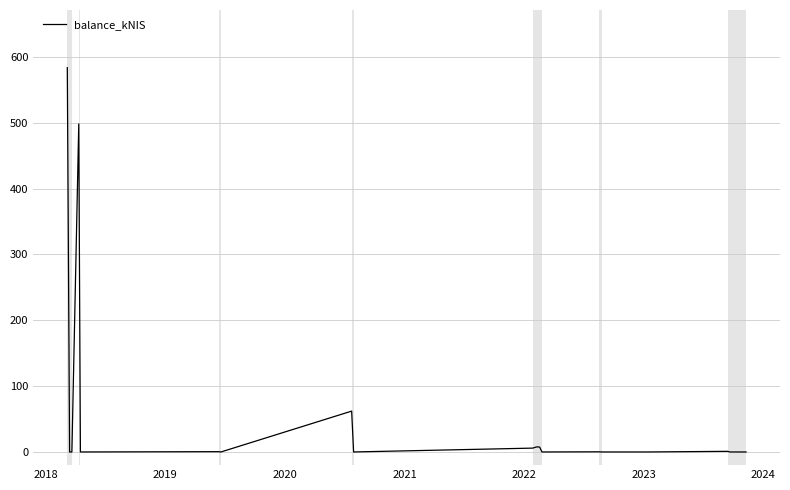

What is the greatest value displayed?

583.5